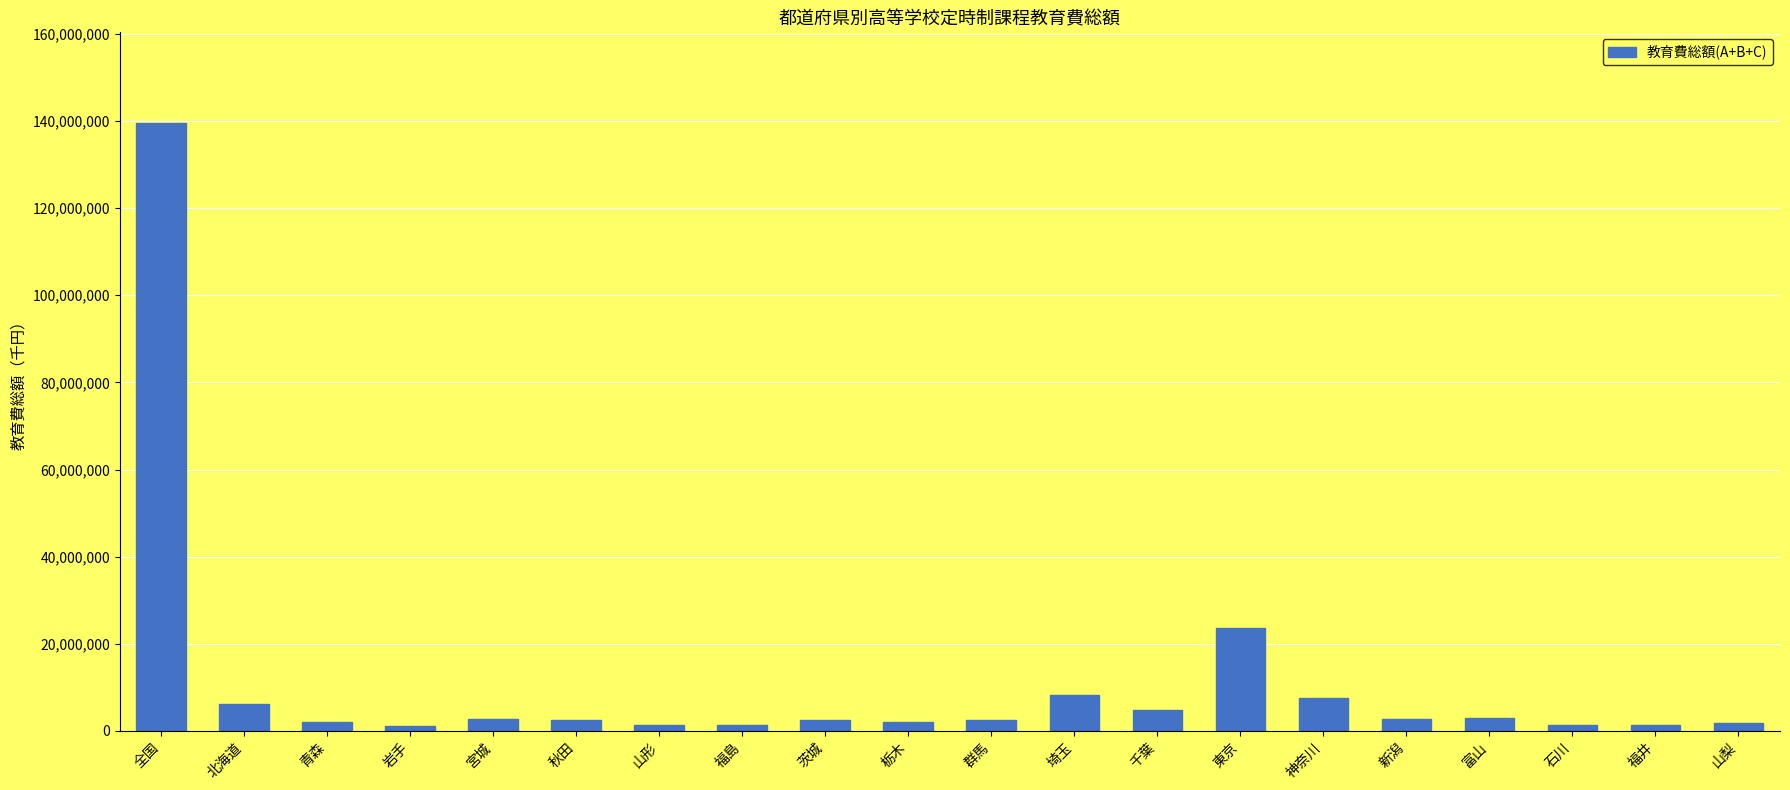

Where does the data first go above 2504297?

全国